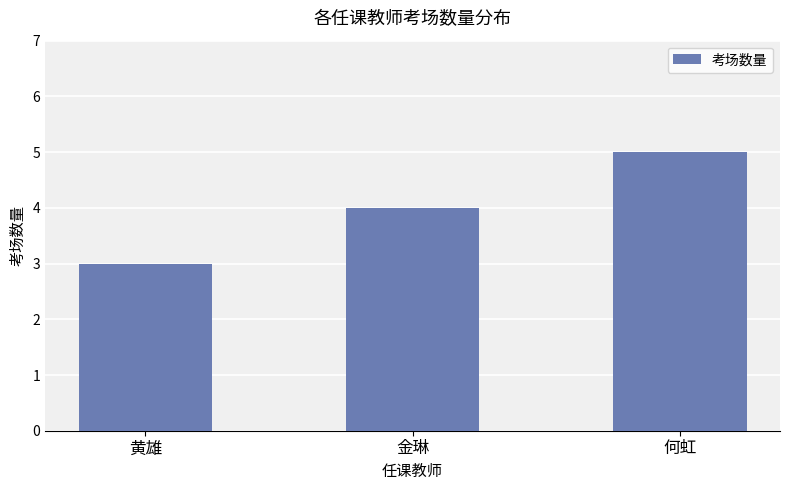

True or false: the data shows 3 at 何虹.

False